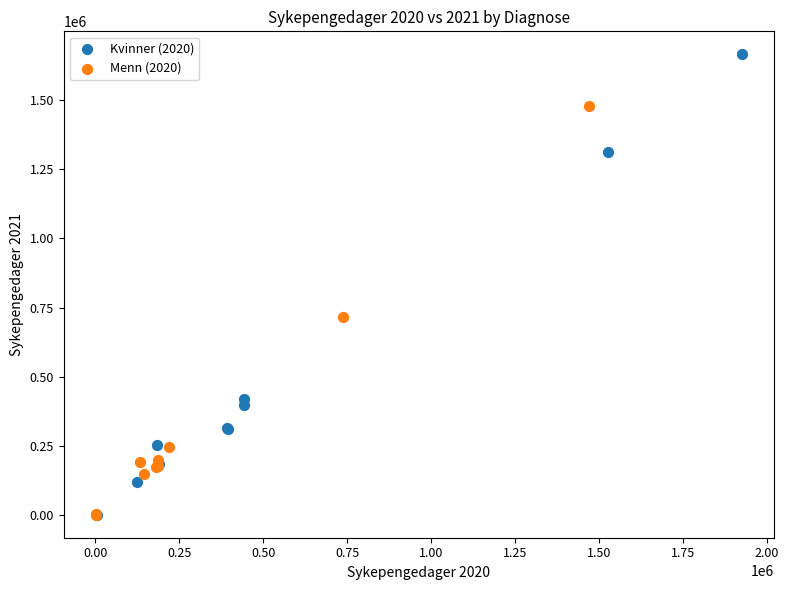

Which series reaches the maximum Y coordinate?

Kvinner (2020)